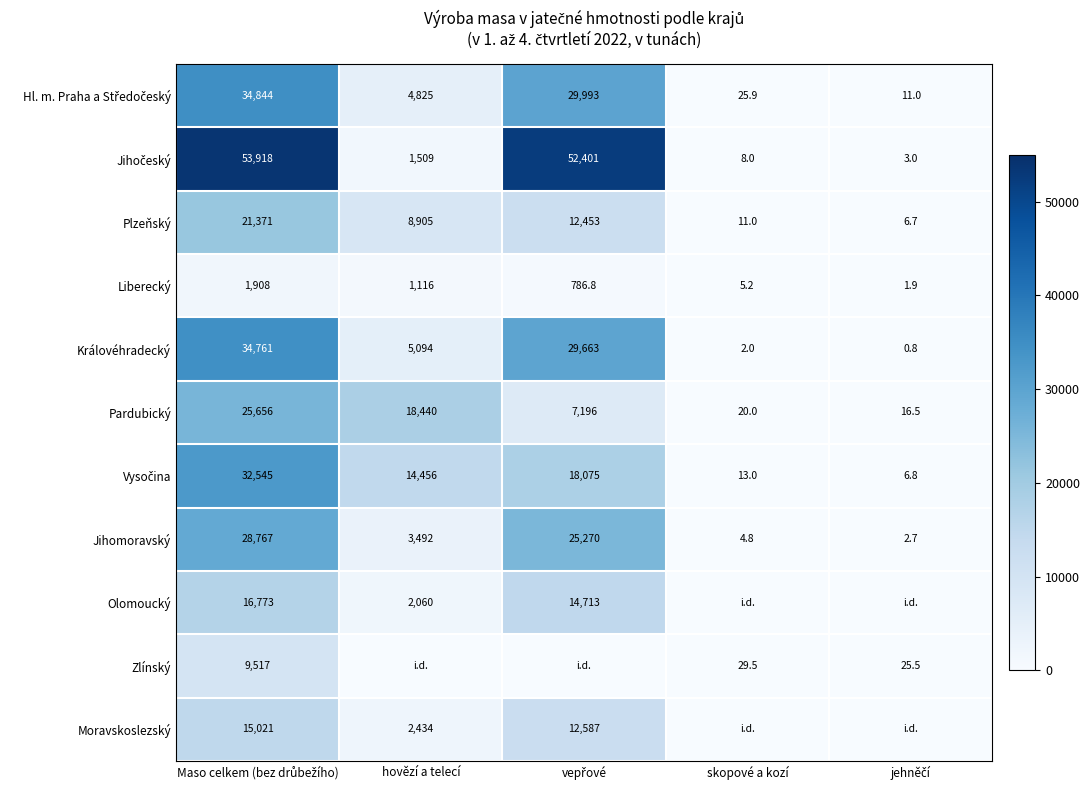

What is the sum of all Liberecký values?

3817.9